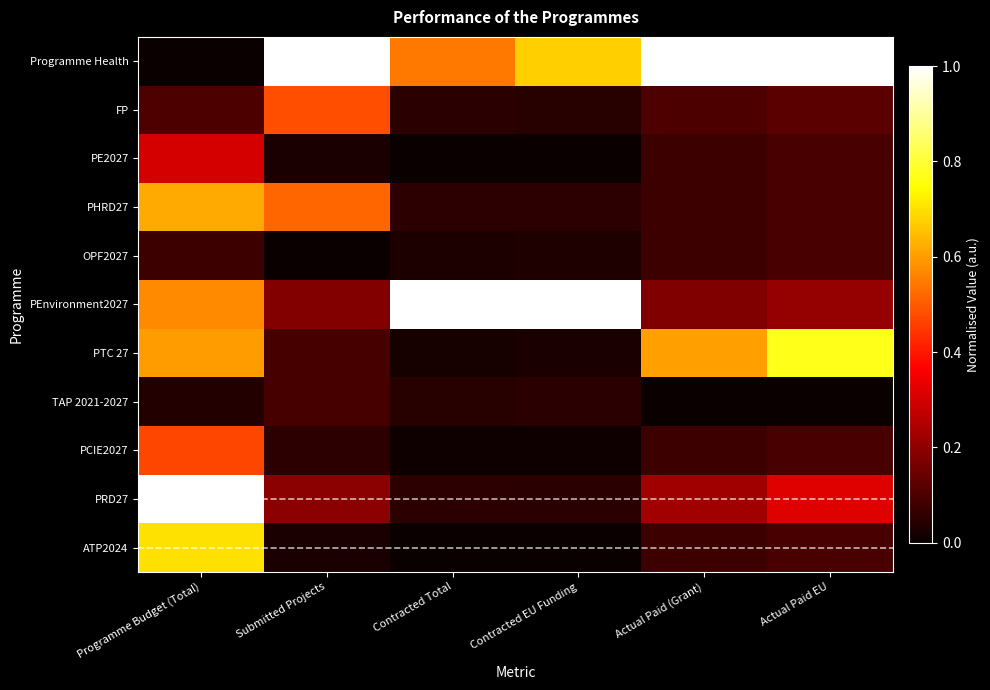

What is the difference between the highest and lowest values at Actual Paid EU?

1.0